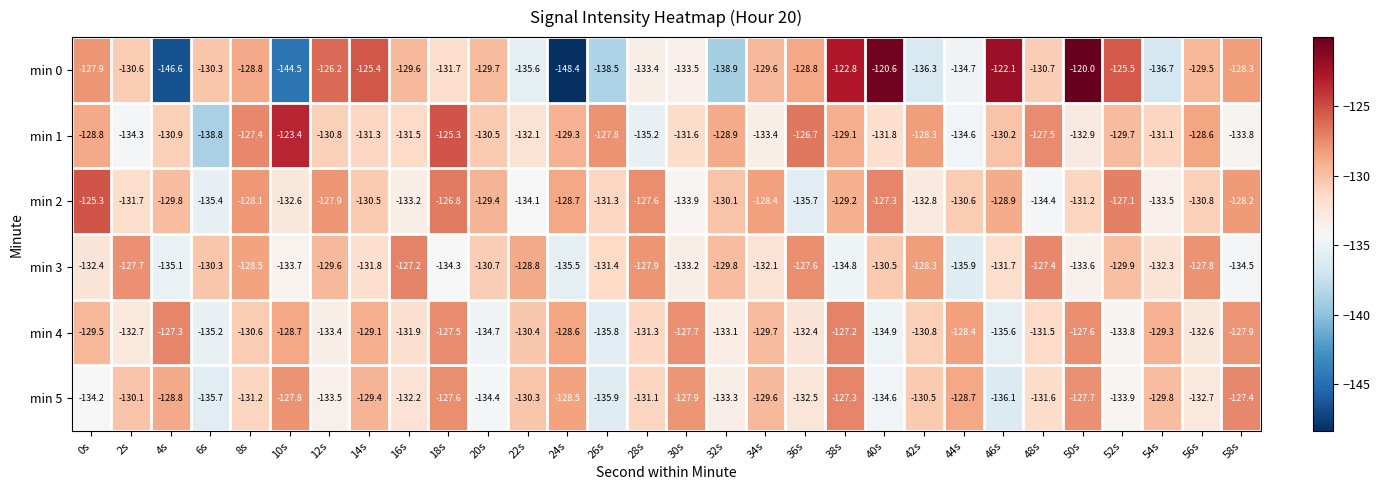

Which series has the largest total across all categories?

min 2